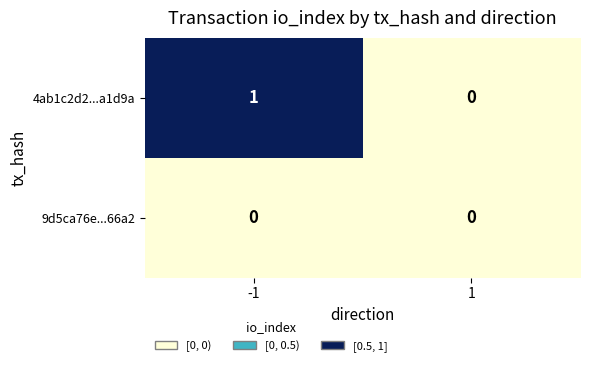

The value of 4ab1c2d2...a1d9a at 1 is 0. True or false?

True